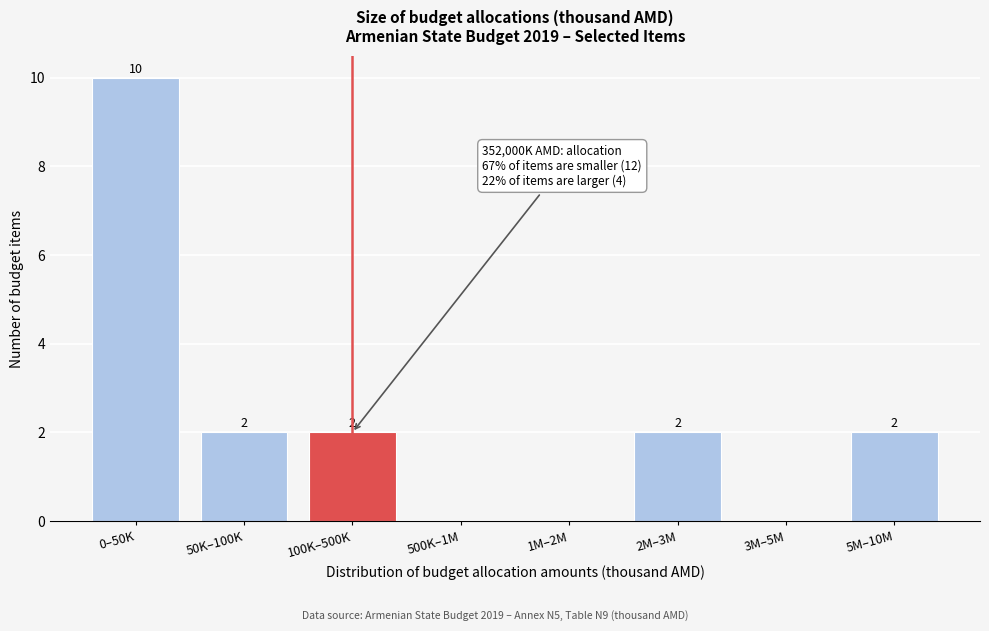

Reading left to right, list all the values displayed in this chart.

0–50K=10	50K–100K=2	100K–500K=2	500K–1M=0	1M–2M=0	2M–3M=2	3M–5M=0	5M–10M=2